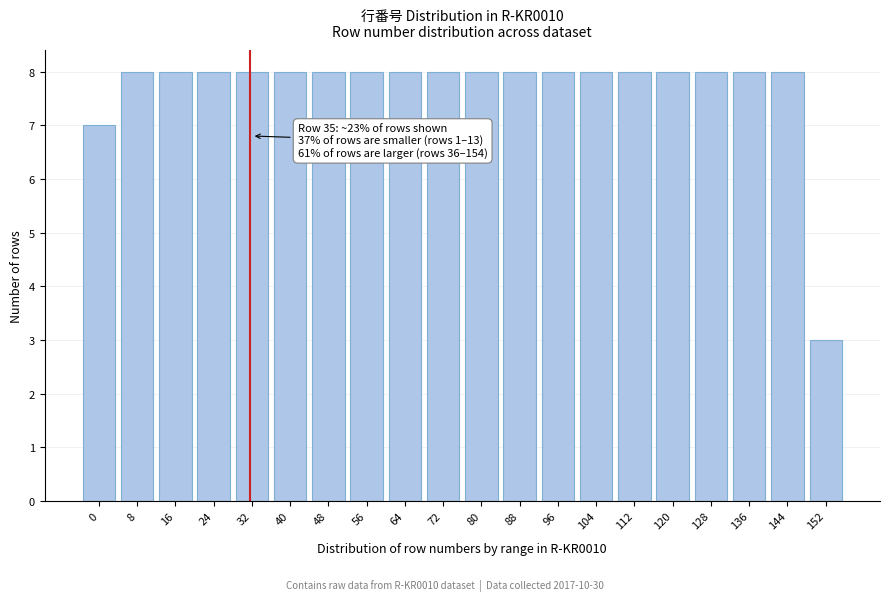

Reading left to right, extract all data points from this chart.

0=7	8=8	16=8	24=8	32=8	40=8	48=8	56=8	64=8	72=8	80=8	88=8	96=8	104=8	112=8	120=8	128=8	136=8	144=8	152=3